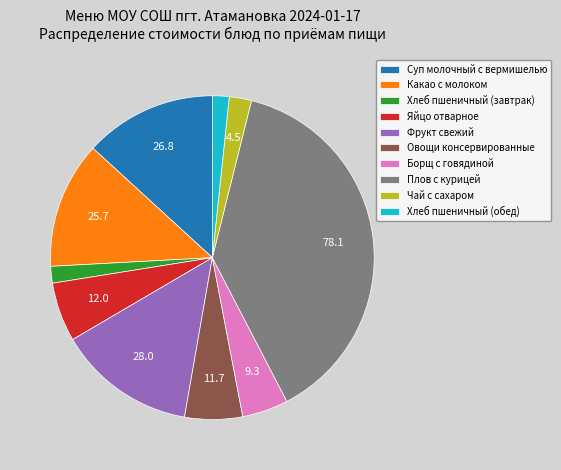

The Яйцо отварное slice represents 20% of the pie. True or false?

False